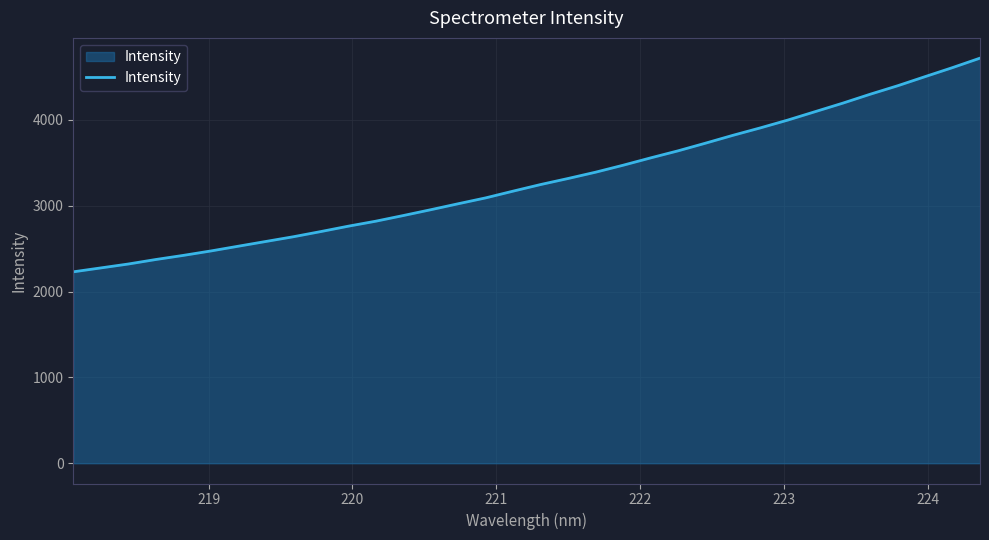

How many distinct data groups are displayed?

1